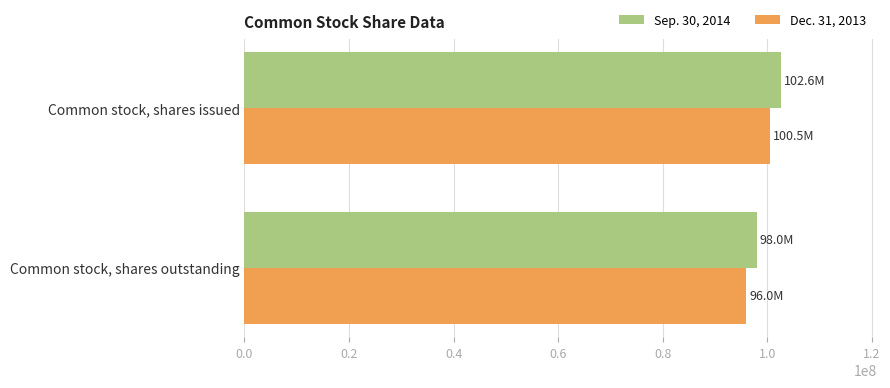

Rank the series by their maximum value, from lowest to highest.

Dec. 31, 2013, Sep. 30, 2014